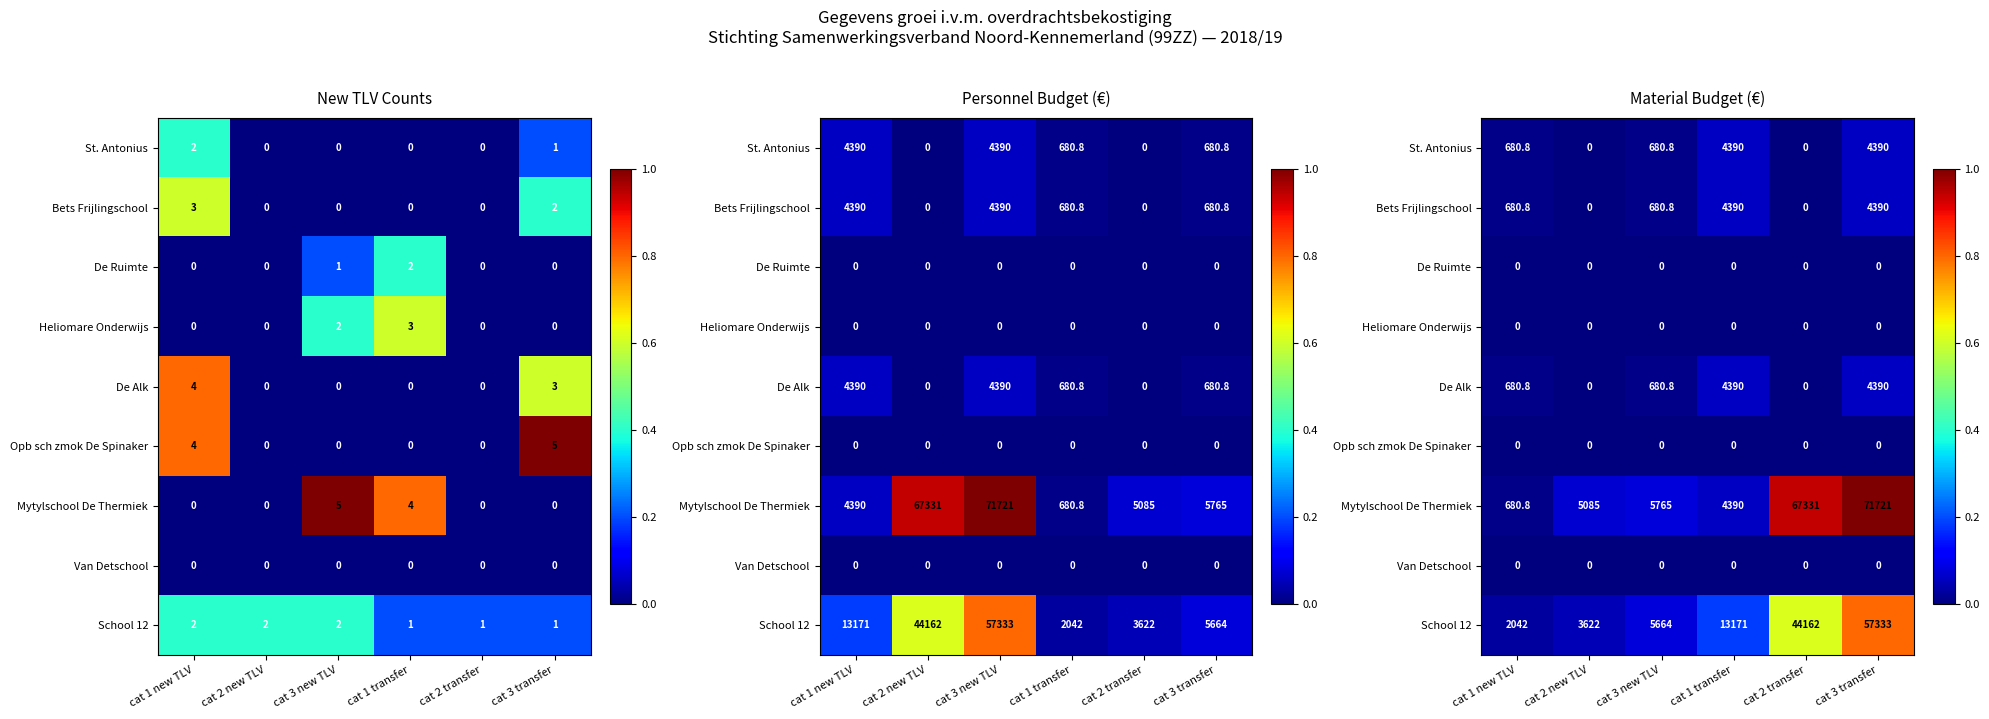

Rank the series by their maximum value, from highest to lowest.

Mytylschool De Thermiek, School 12, St. Antonius, Bets Frijlingschool, De Alk, De Ruimte, Heliomare Onderwijs, Opb sch zmok De Spinaker, Van Detschool